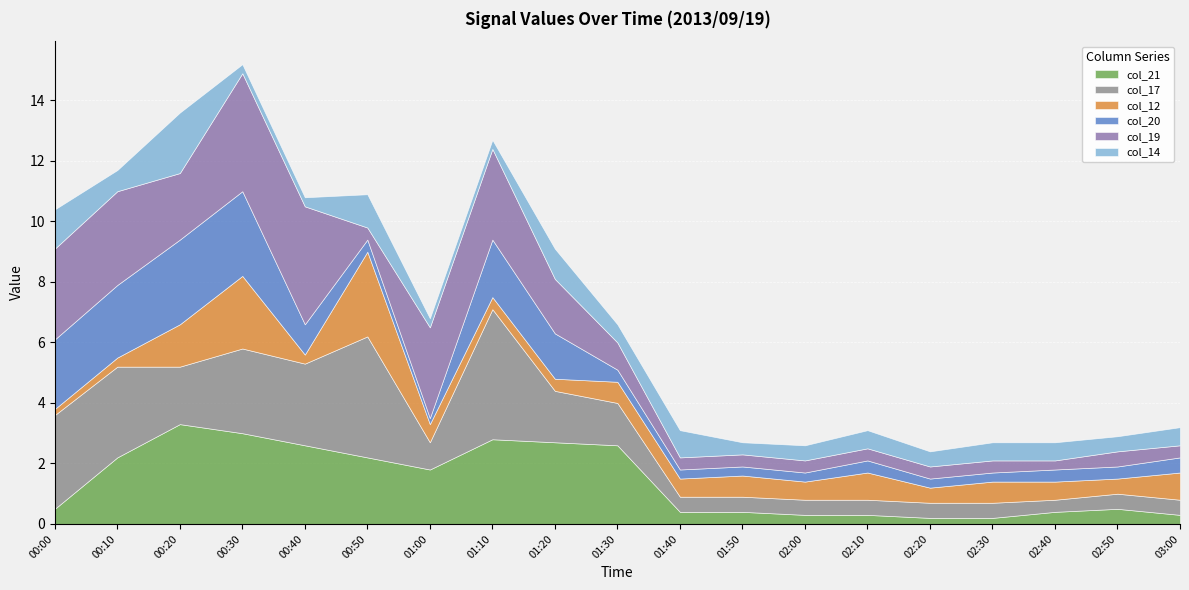

At which category is the sum across all series the highest?

00:30